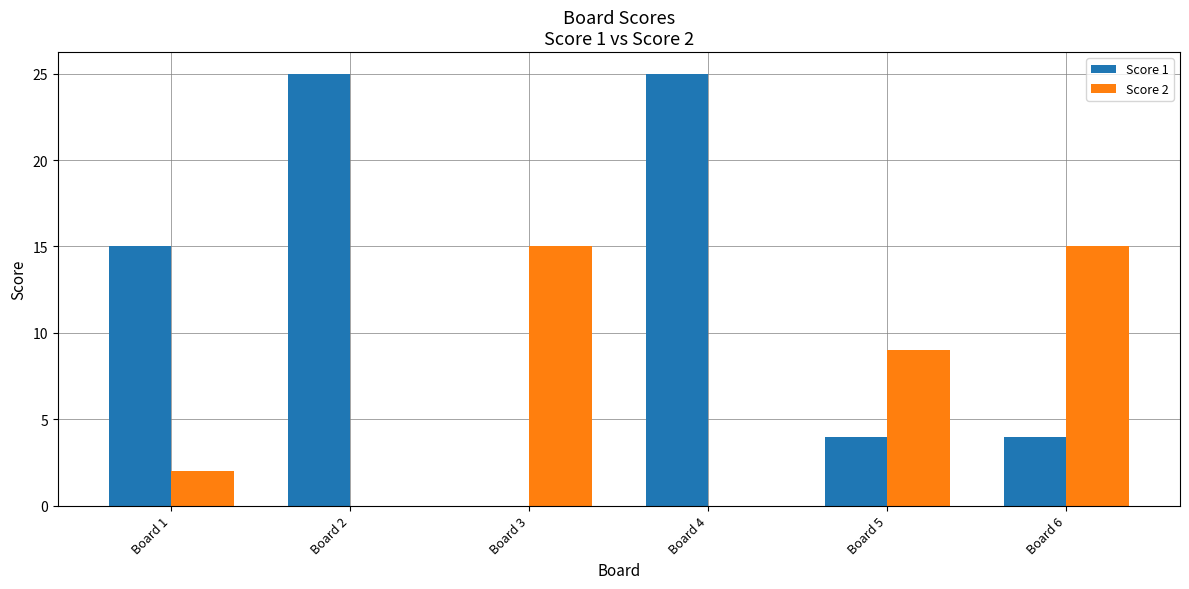

The Score 2 series shows 15 at Board 3. True or false?

True